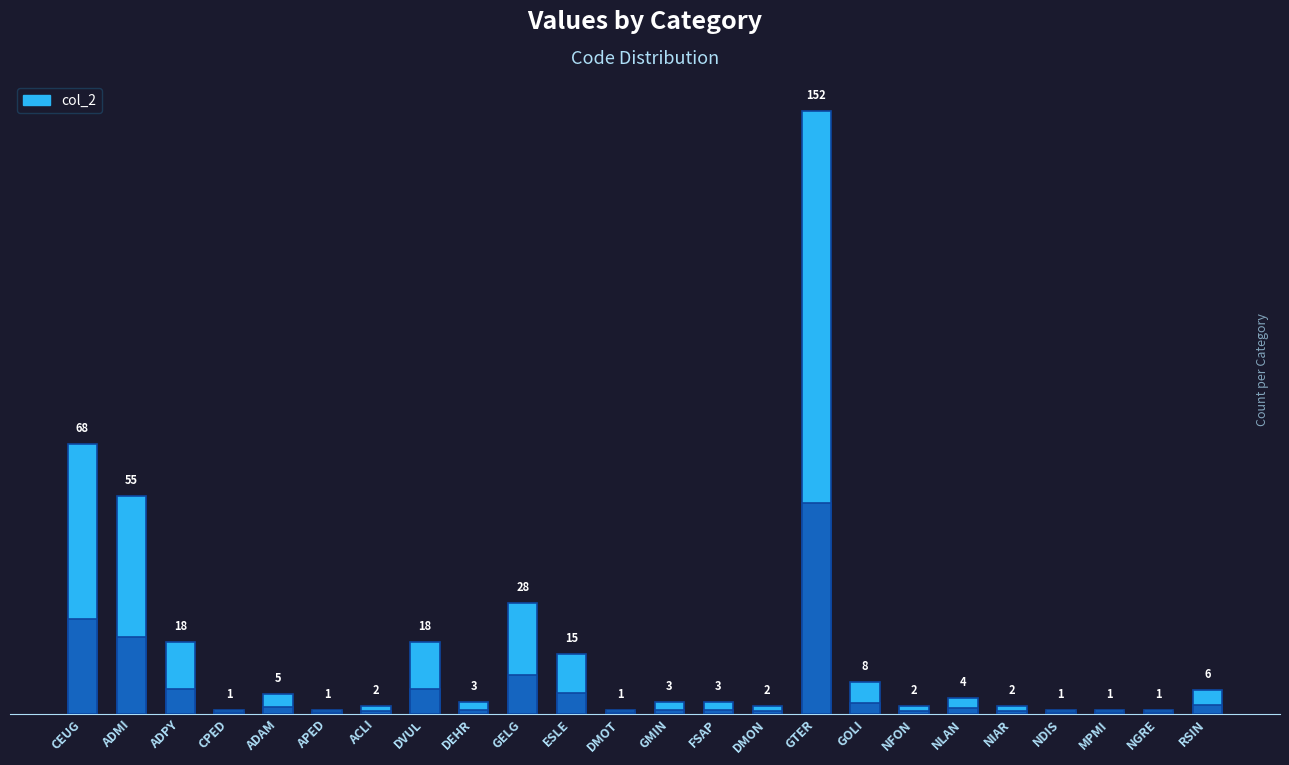

How many values are below 3?

10